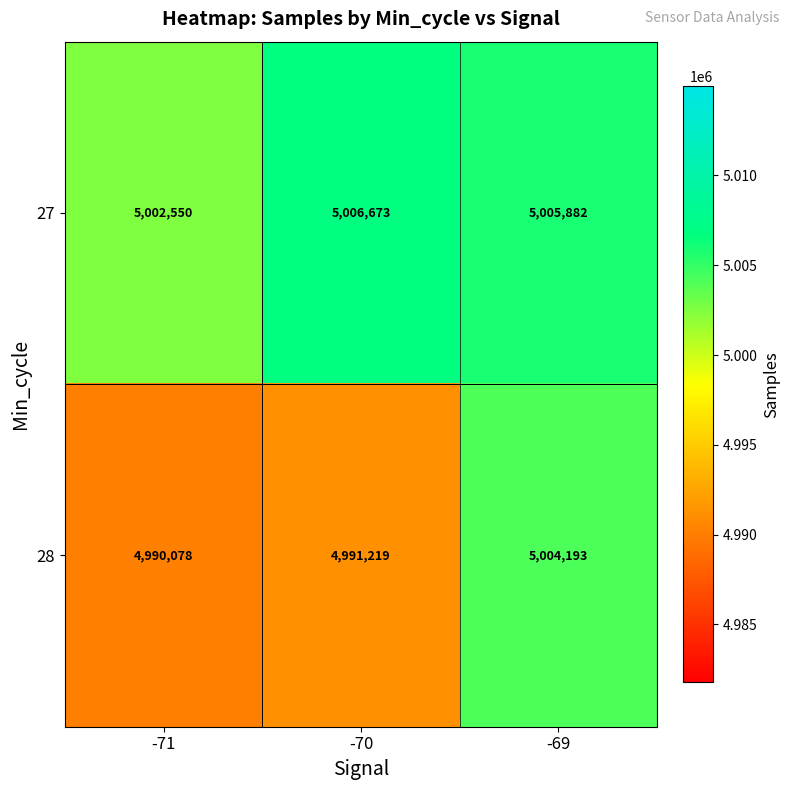

At which category does the chart reach its minimum across all series?

-71